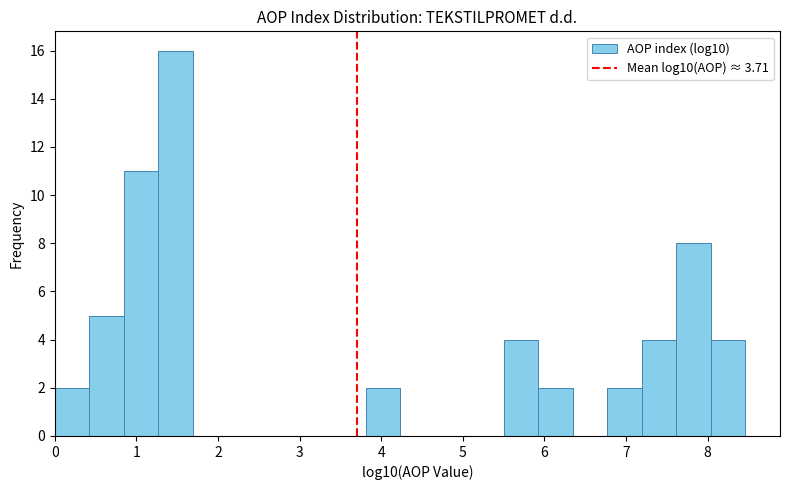

Reading left to right, list every bar in this chart as the range it spans on the x-axis followed by its height. Neither the bar edges nor the heights are printed on the chart, so give them approximately, as read against the axes.

0.0 to 0.4: 2
0.4 to 0.8: 5
0.8 to 1.3: 11
1.3 to 1.7: 16
1.7 to 2.1: 0
2.1 to 2.5: 0
2.5 to 3.0: 0
3.0 to 3.4: 0
3.4 to 3.8: 0
3.8 to 4.2: 2
4.2 to 4.7: 0
4.7 to 5.1: 0
5.1 to 5.5: 0
5.5 to 5.9: 4
5.9 to 6.3: 2
6.3 to 6.8: 0
6.8 to 7.2: 2
7.2 to 7.6: 4
7.6 to 8.0: 8
8.0 to 8.5: 4